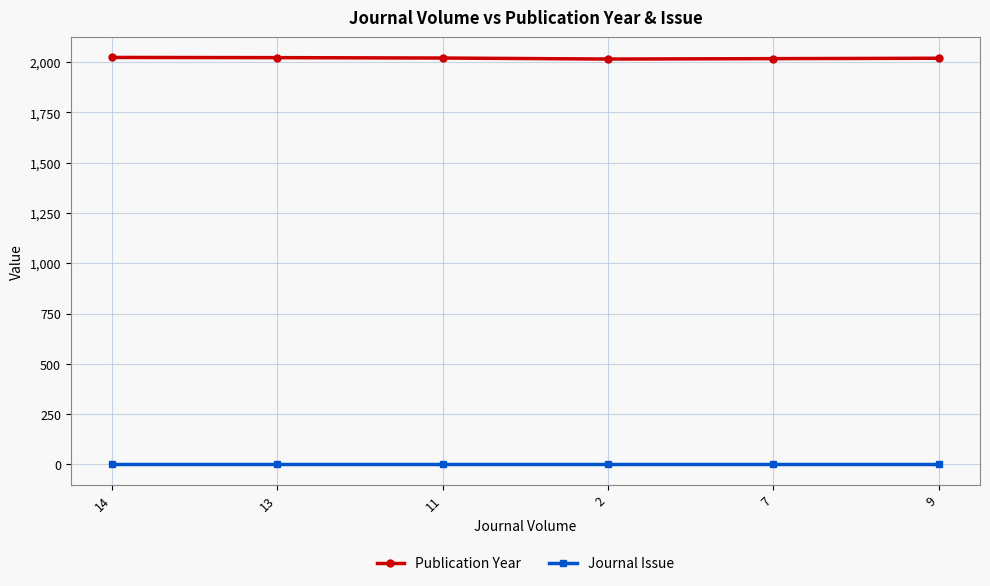

Which series has the largest range (max minus min)?

Publication Year